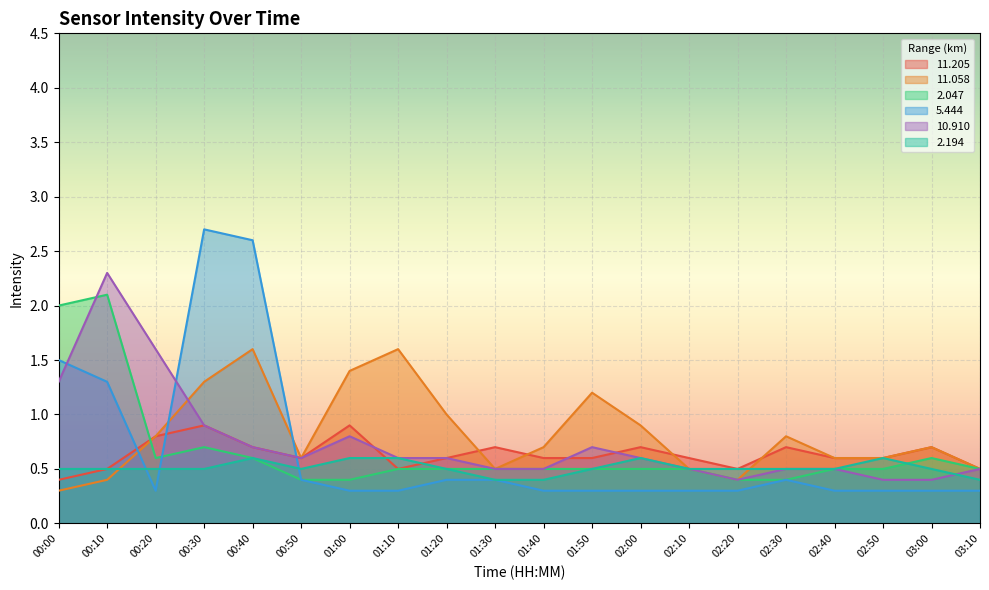

Rank the series by their maximum value, from highest to lowest.

5.444, 10.910, 2.047, 11.058, 11.205, 2.194